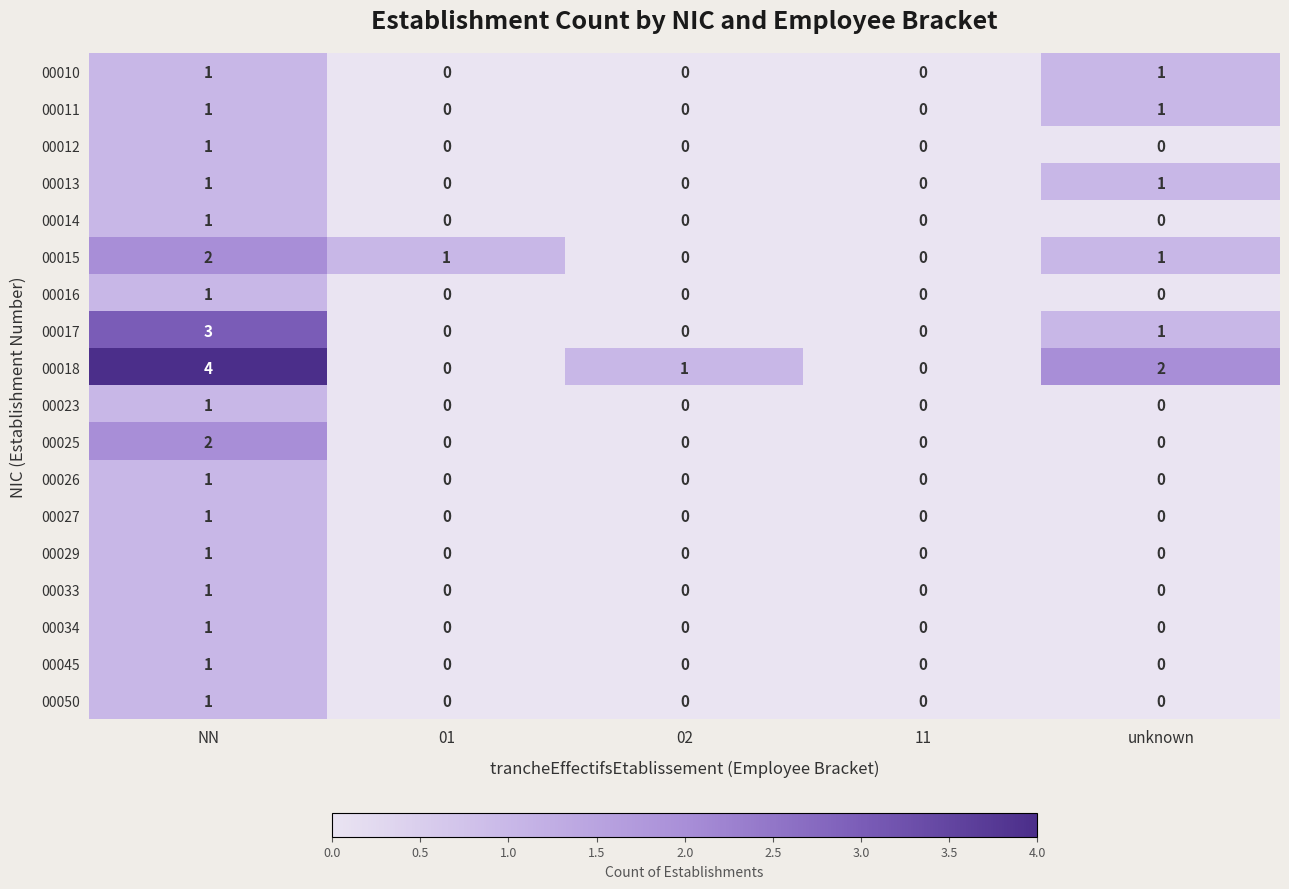

What is the sum of the 00018 values at unknown and 02?

3